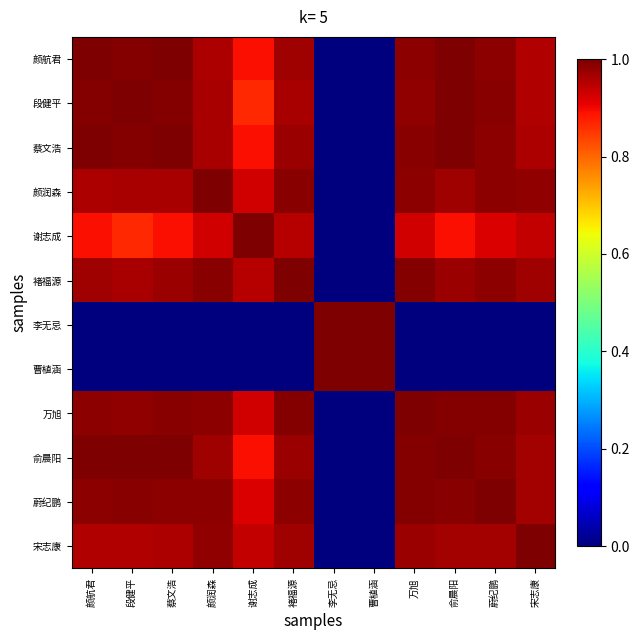

List the series in order of their peak value, highest first.

颜航君, 段健平, 颜润森, 蔡文浩, 褚福源, 李无忌, 曹植涵, 俞晨阳, 蔚纪鹏, 宋志康, 谢志成, 万旭